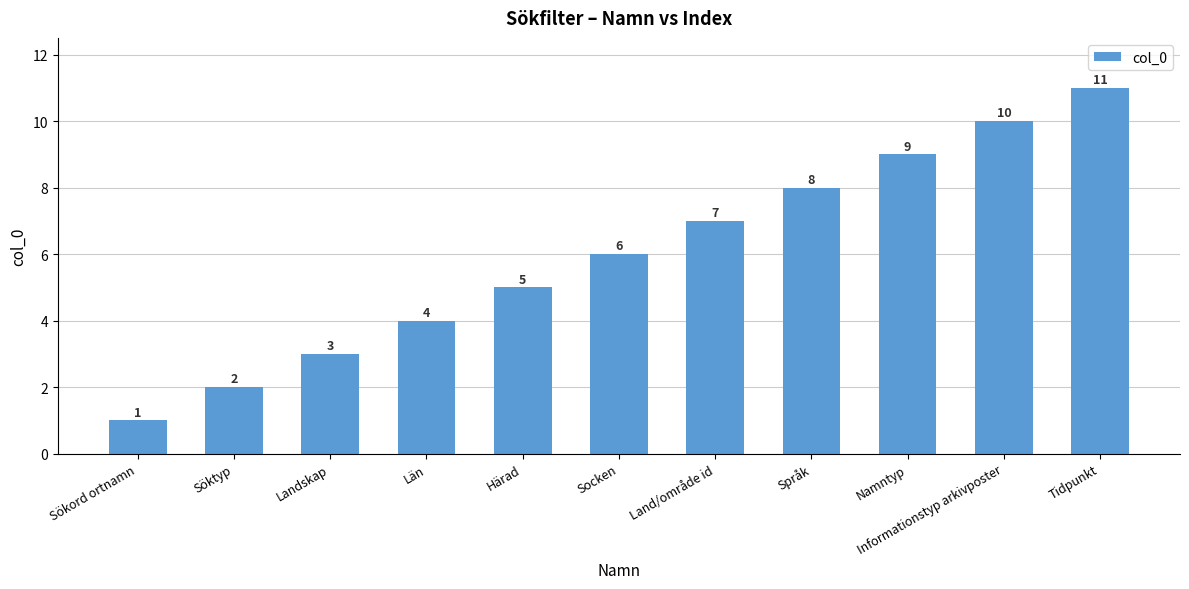

How many data points are less than 6?

5